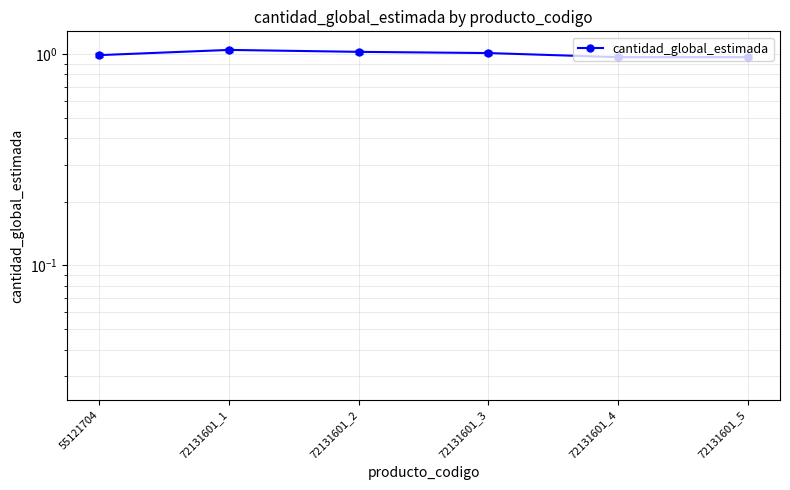

What value does the data have at 72131601_4?

1.0